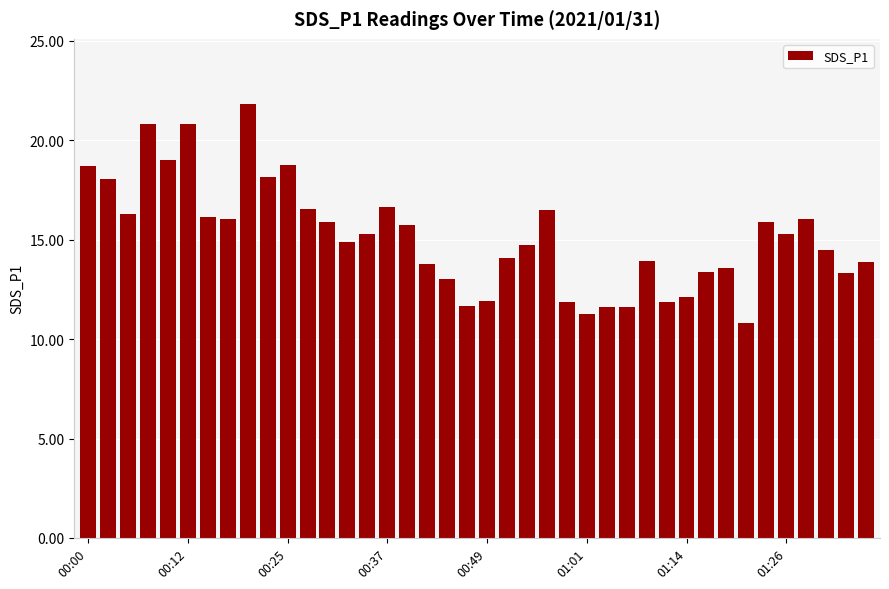

What is the difference between the second highest and second lowest values?

9.6